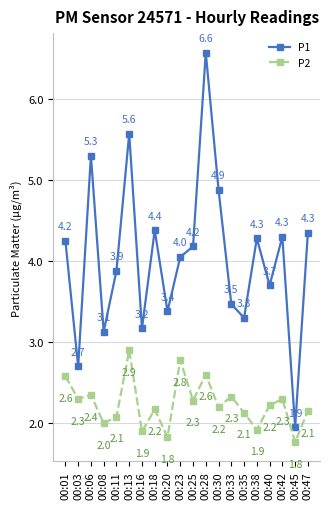

What is the value of the P2 point at the 14th from the left?

2.3